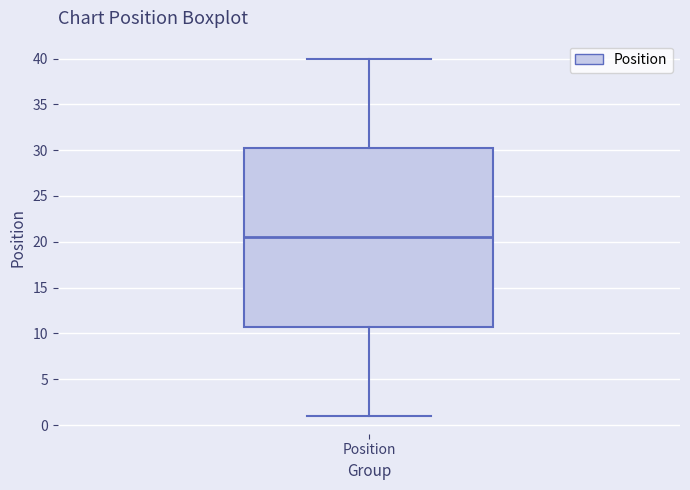

Read this box plot against the y-axis: the position of the median line, the range covered by the box, and the ends of both whiskers. The values are not printed on the chart, so give them approximately, as read against the axis.

median 20.5, box 11.0 to 30.5, whiskers 1.0 to 40.0